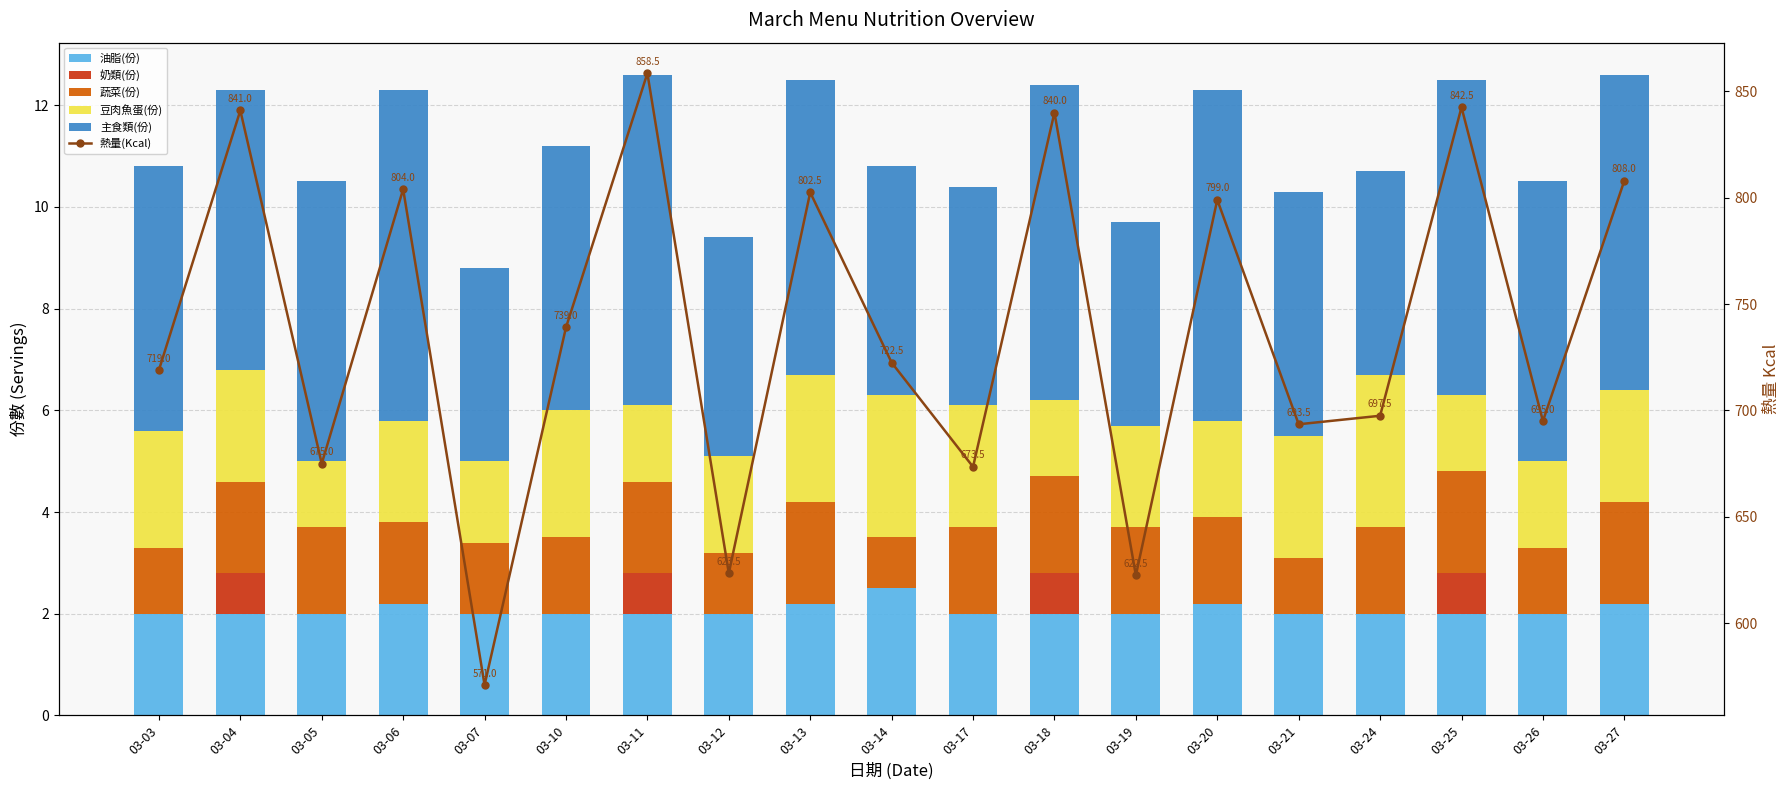

Which series has the widest spread of values?

熱量(Kcal)